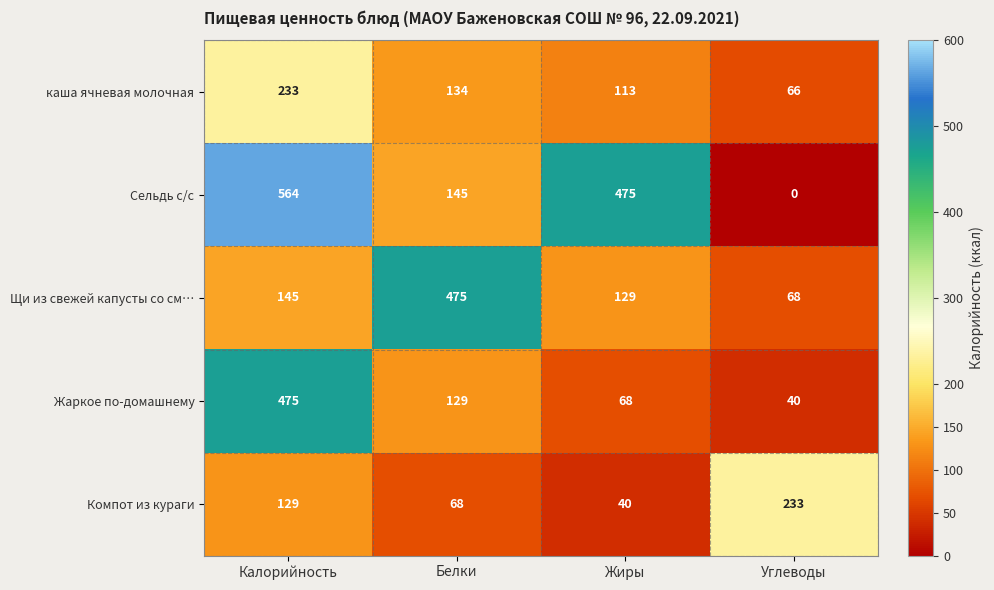

What is the maximum value shown in the chart?

564